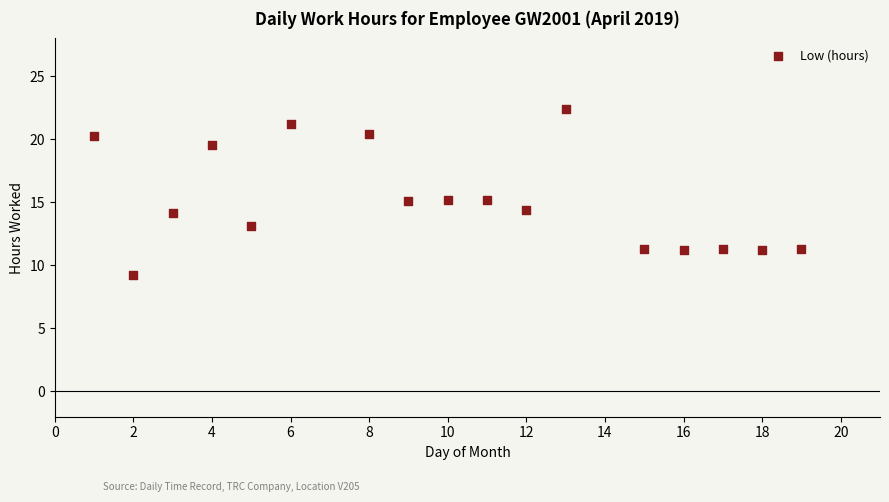

What is the range of Y values (max minus min)?

13.2